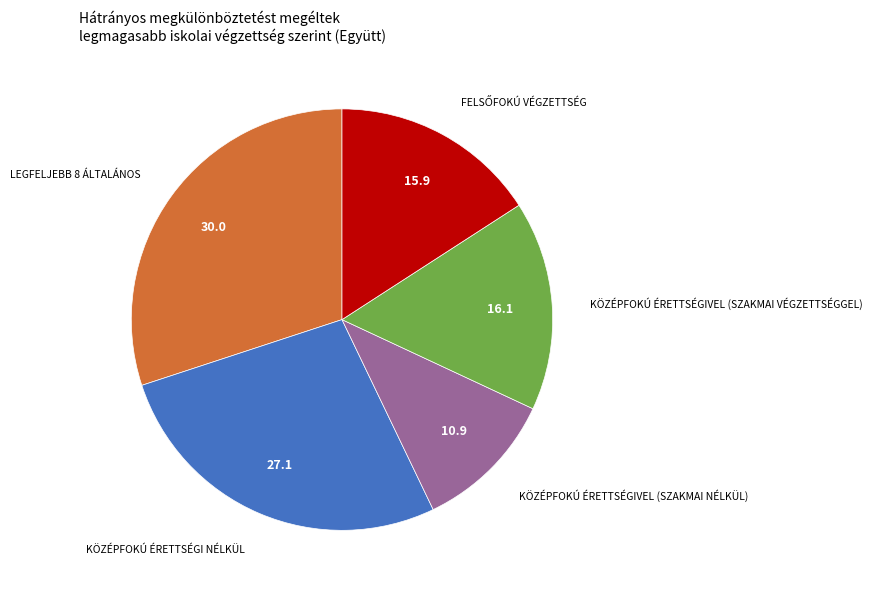

Is there any slice that represents more than half of the pie?

No